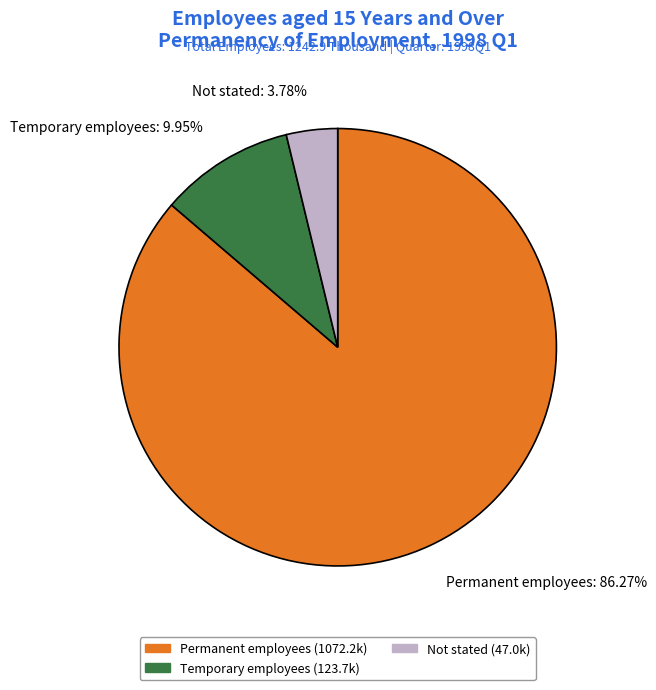

Which category accounts for the majority?

Permanent employees